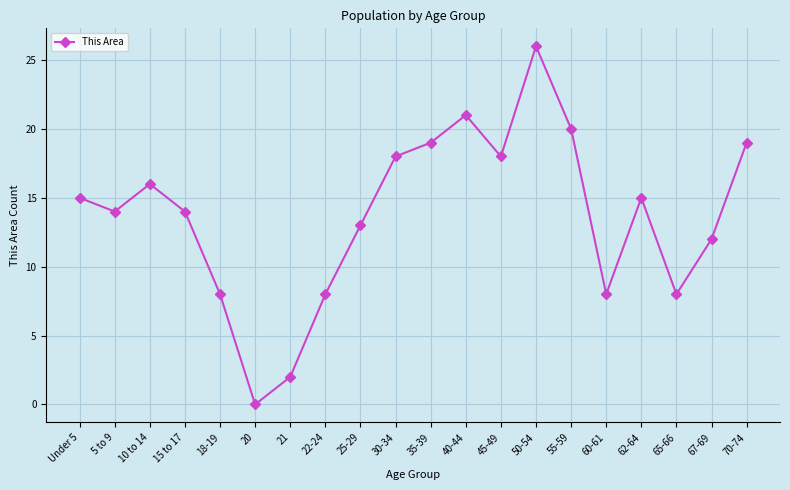

How many values are below 15?

10